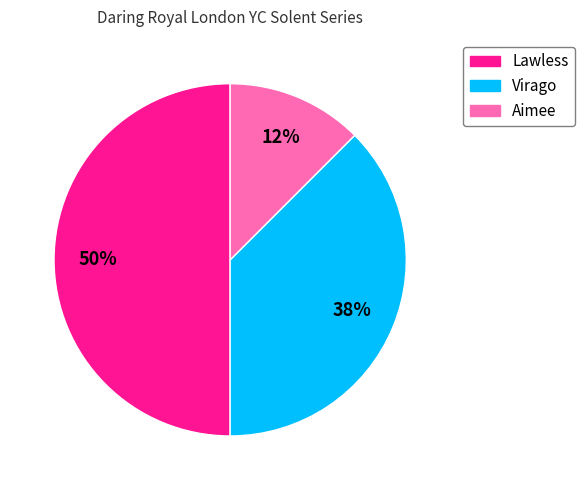

How many slices are in this pie chart?

3